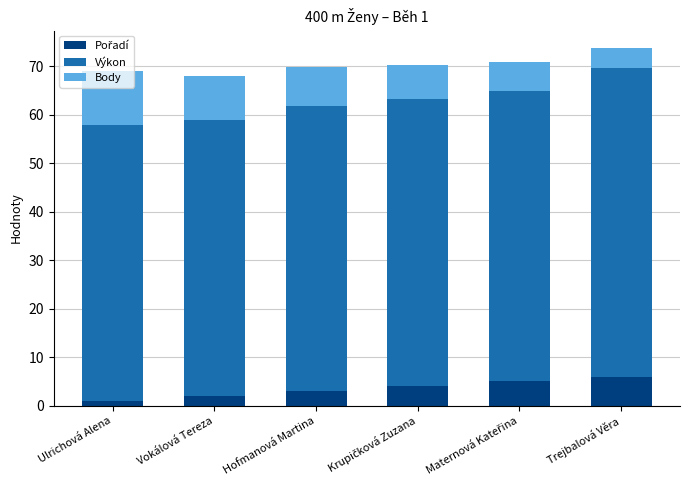

Count the number of categories in the chart.

6